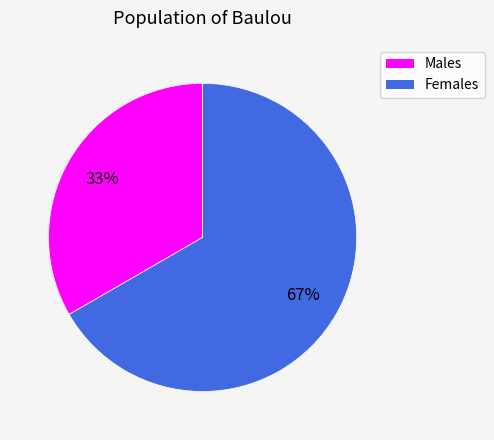

To the nearest percent, what is the average slice percentage?

50%